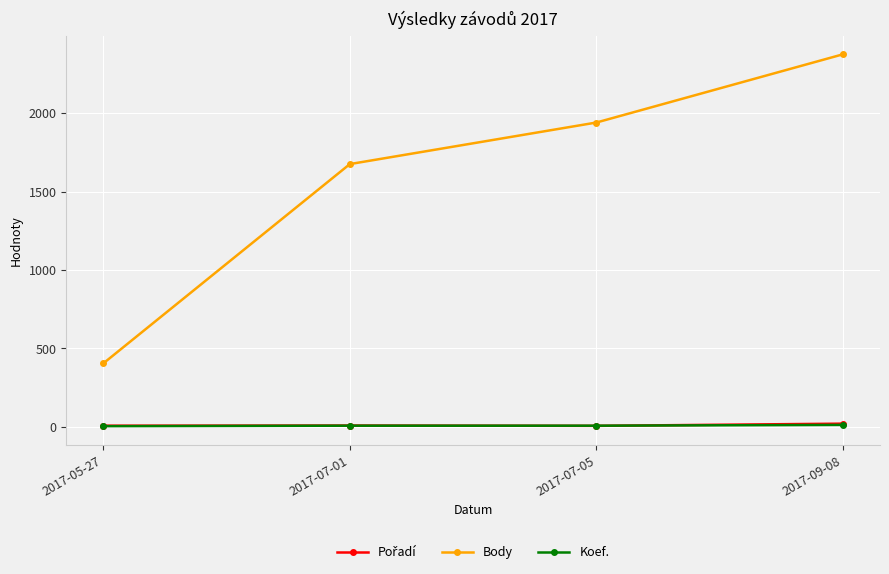

Is the value of Koef. at 2017-07-01 greater than the value of Body at 2017-07-01?

No